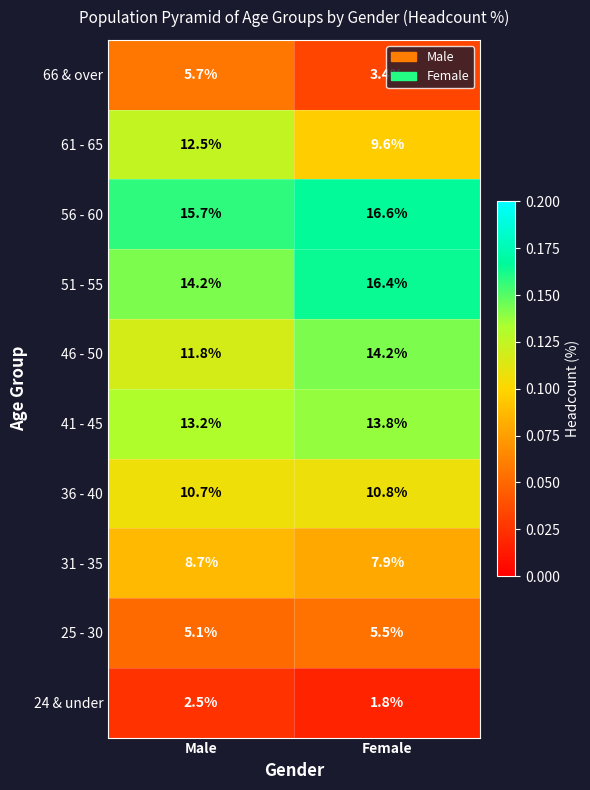

What is the average value of the 41 - 45 series?

13.5